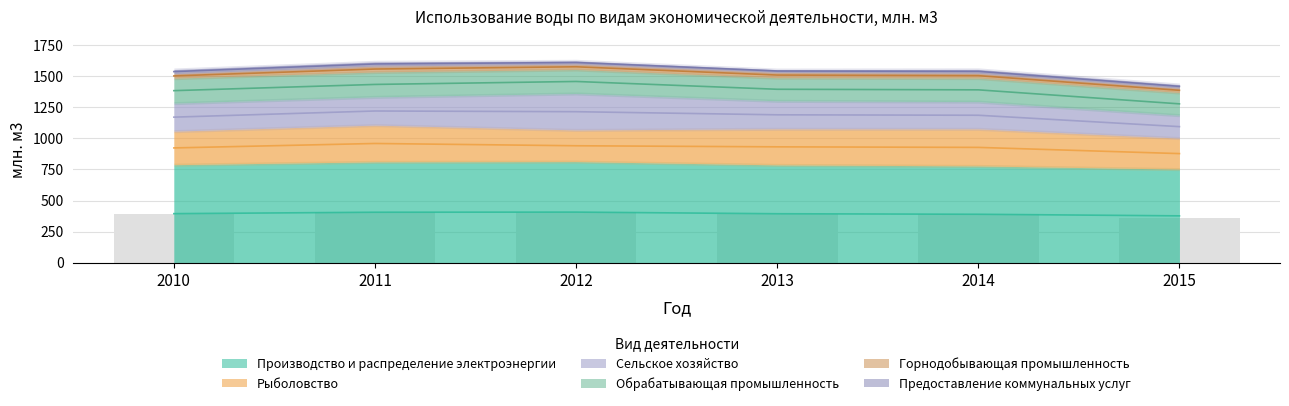

What is the value of the Производство и распределение электроэнергии bar at the 5th from the left?

778.5